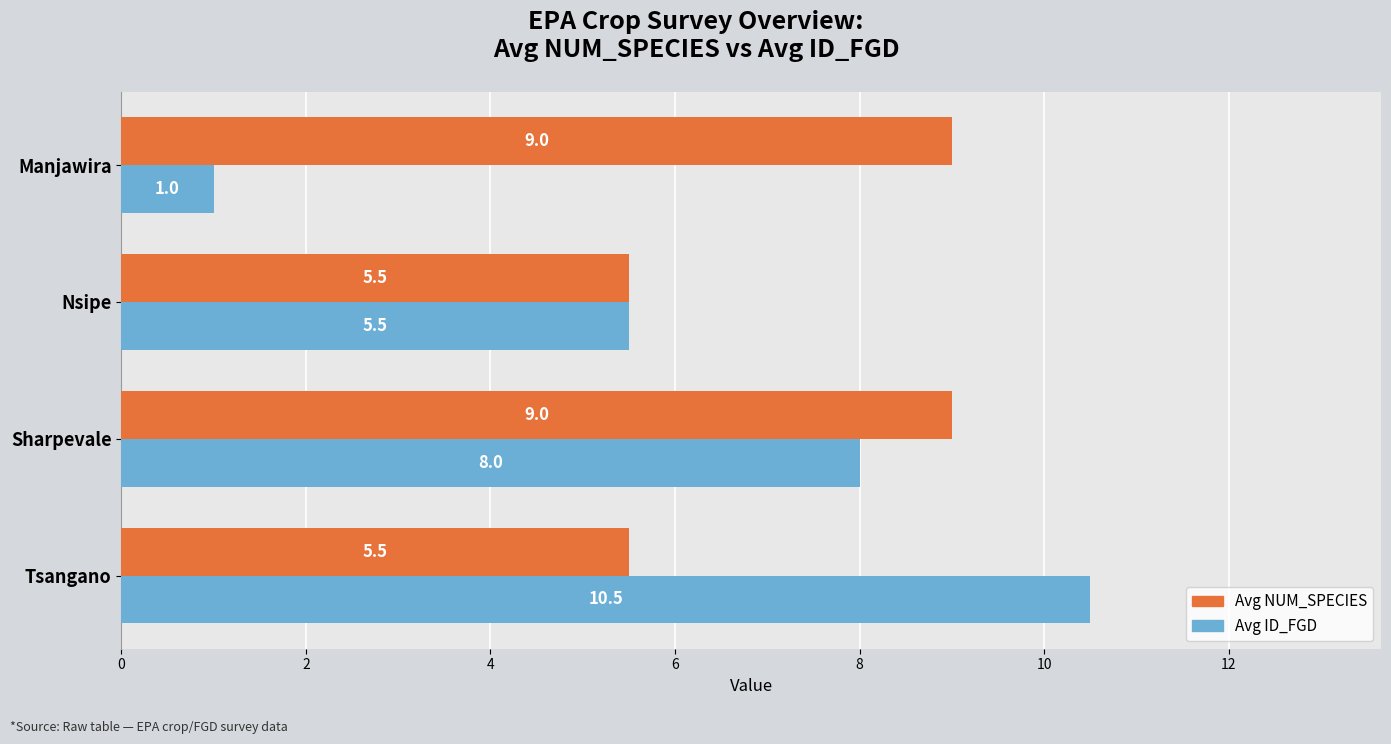

What is the difference between the Avg NUM_SPECIES values at Tsangano and Manjawira?

3.5